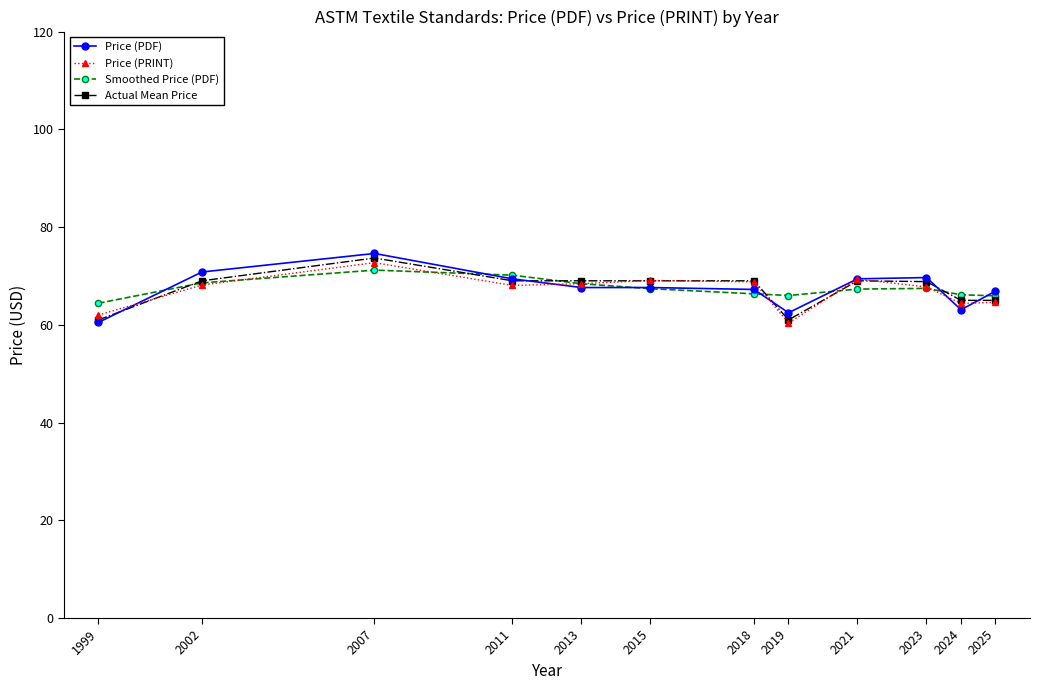

What is the total value across all series at 2002?

276.5